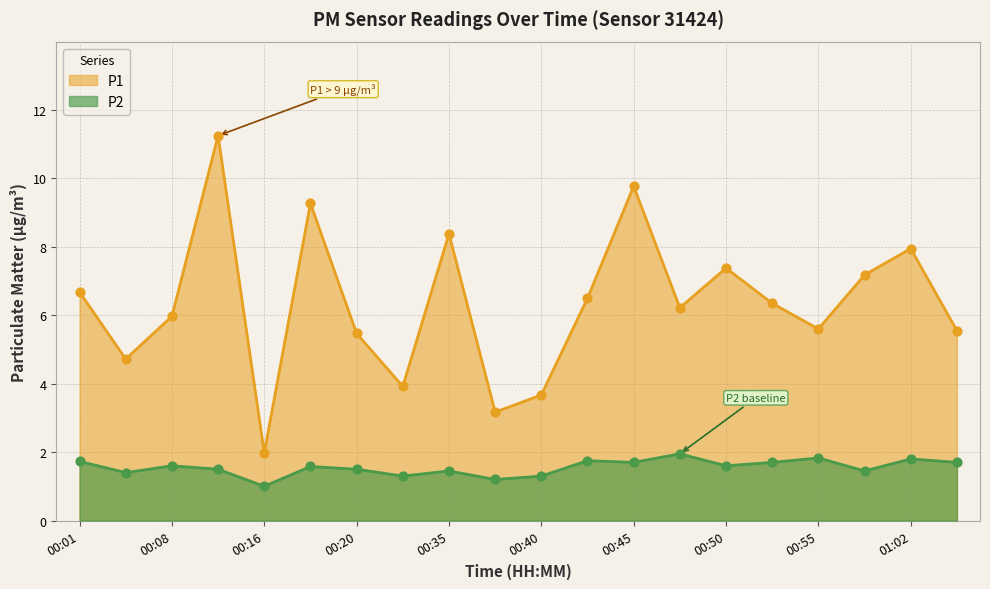

Is the value of P1 at 00:58 greater than the value of P2 at 00:50?

Yes